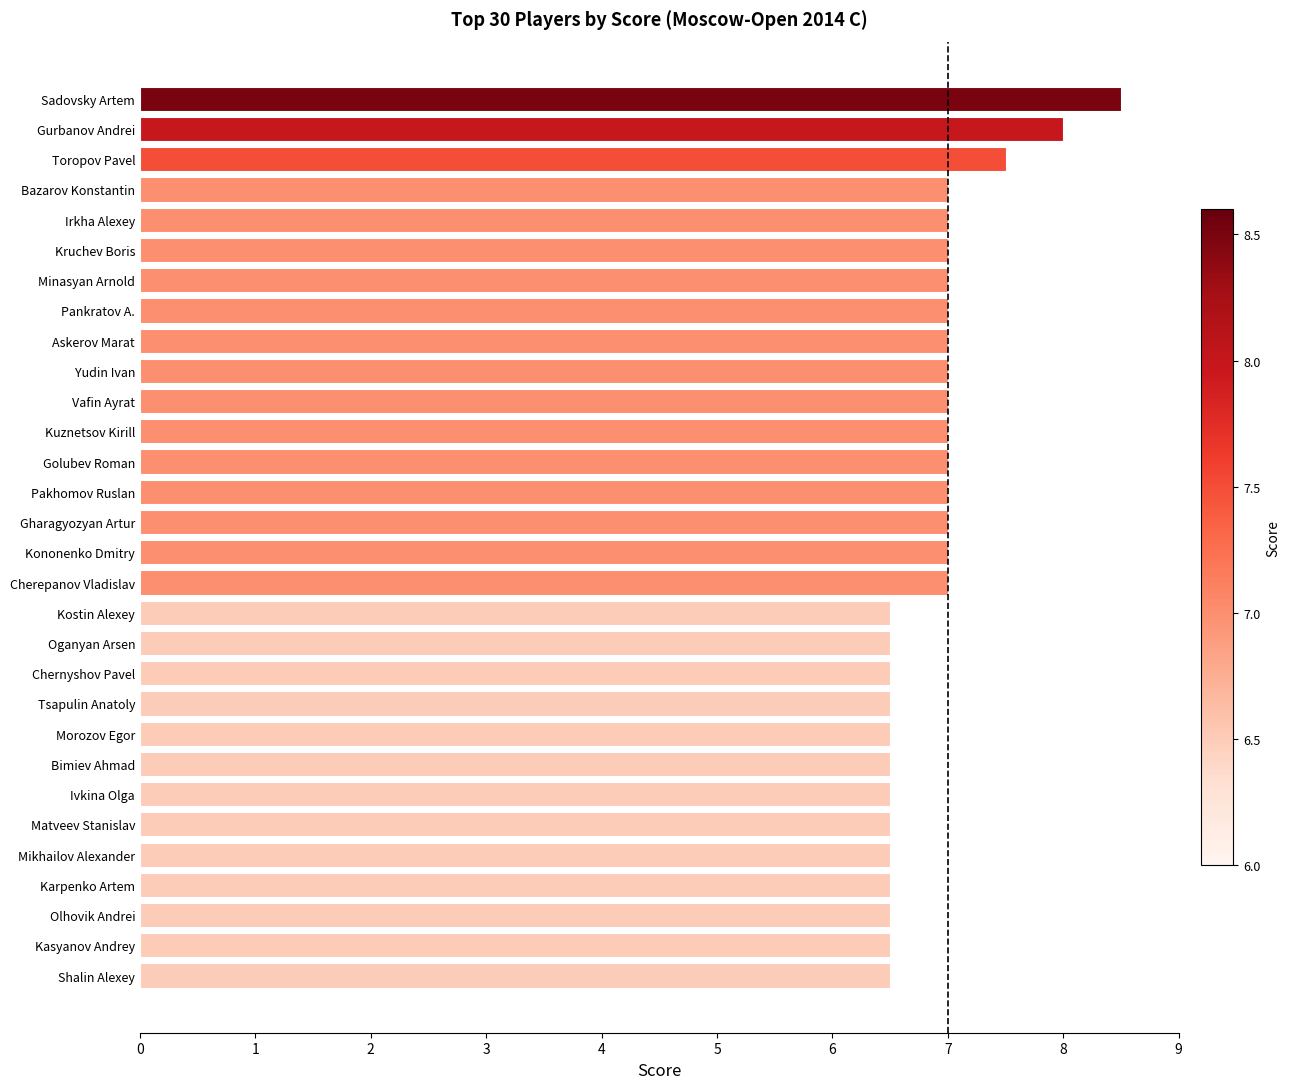

What is the sum of all values?

206.5